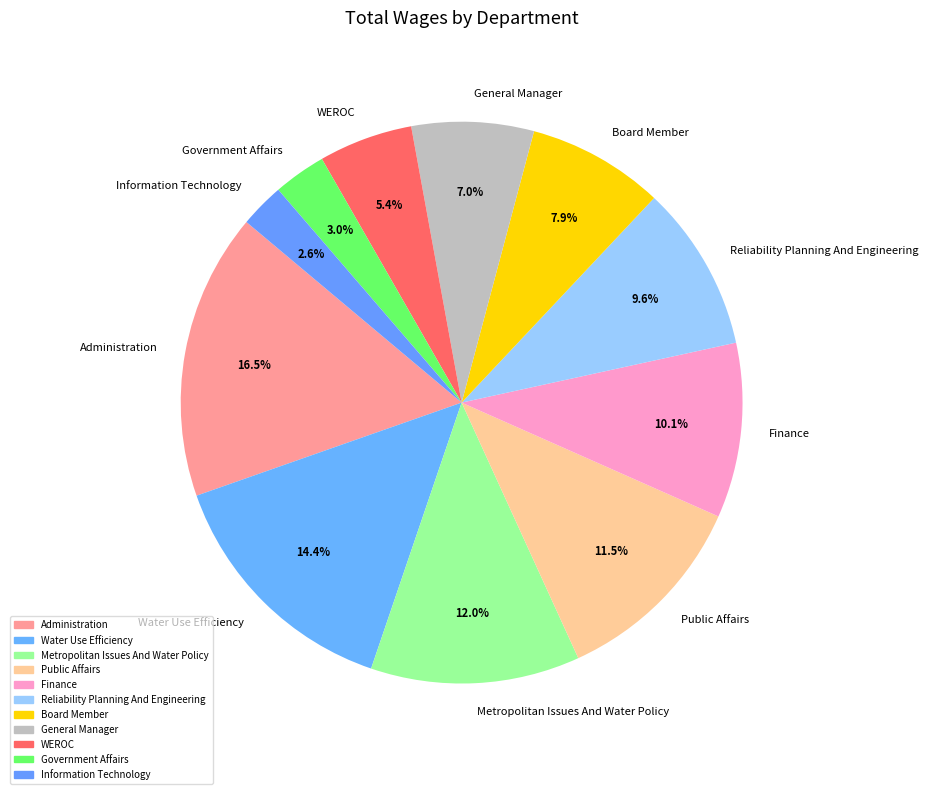

Does Board Member represent more than half of the total?

No